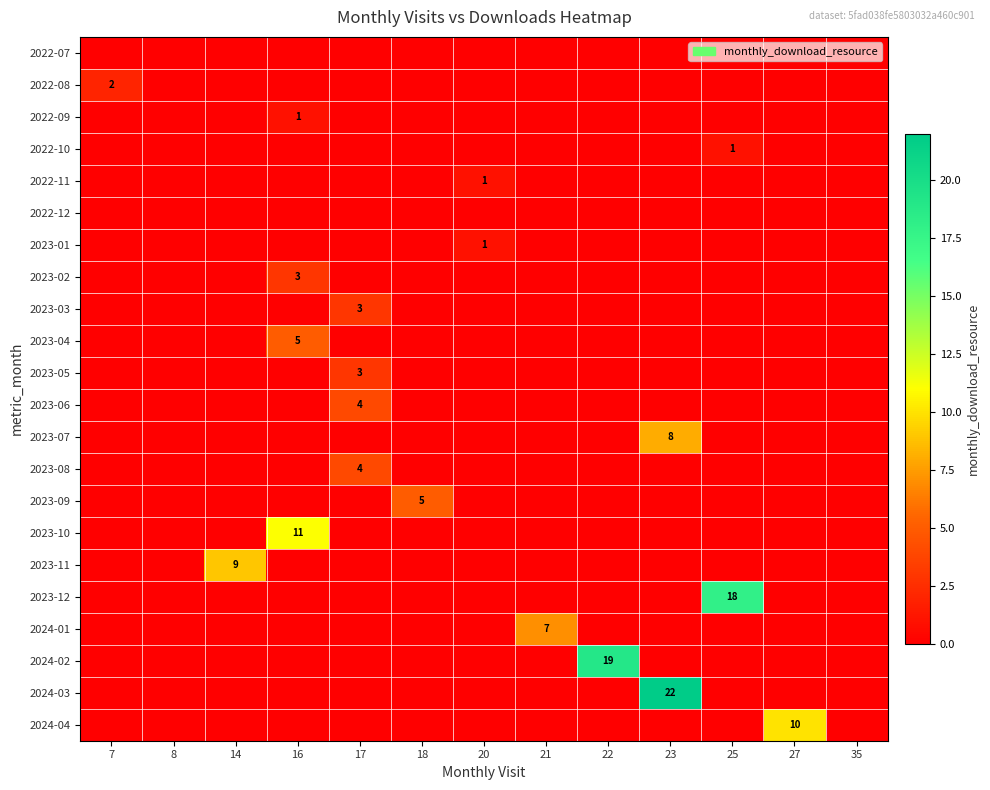

What is the total value across all series at 25?

19